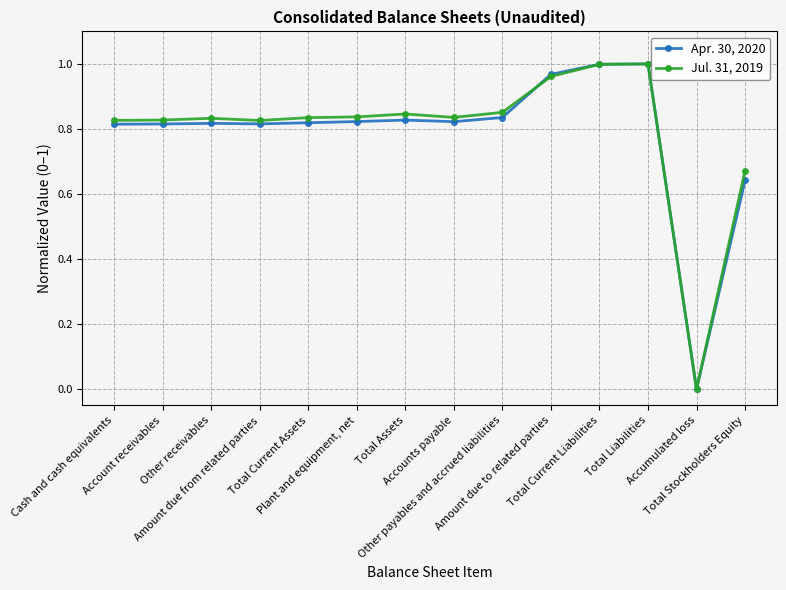

True or false: Jul. 31, 2019 has more than 1 interior local peaks.

True